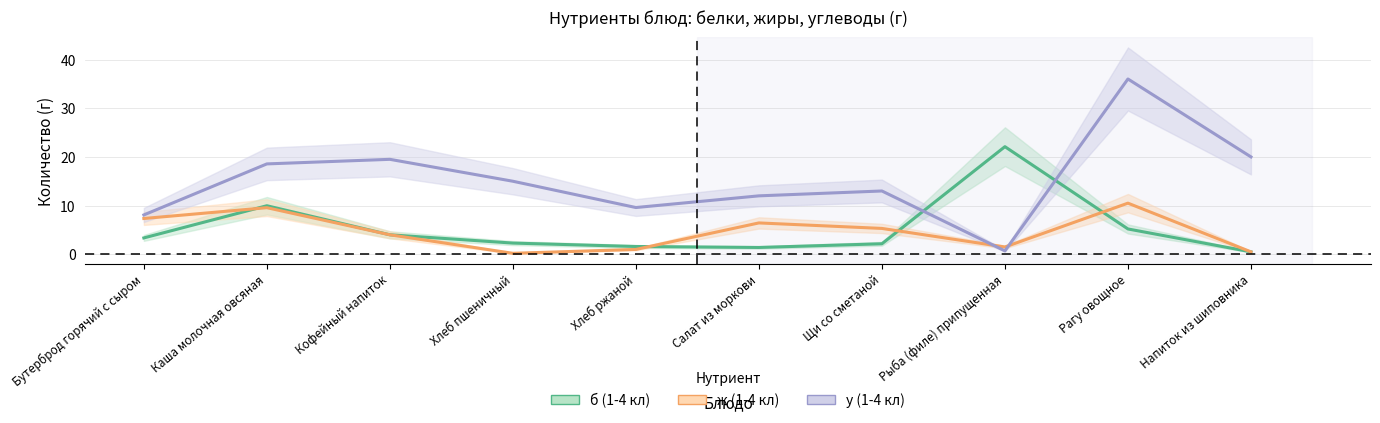

What is the spread (max minus min) of values at Щи со сметаной?

10.8